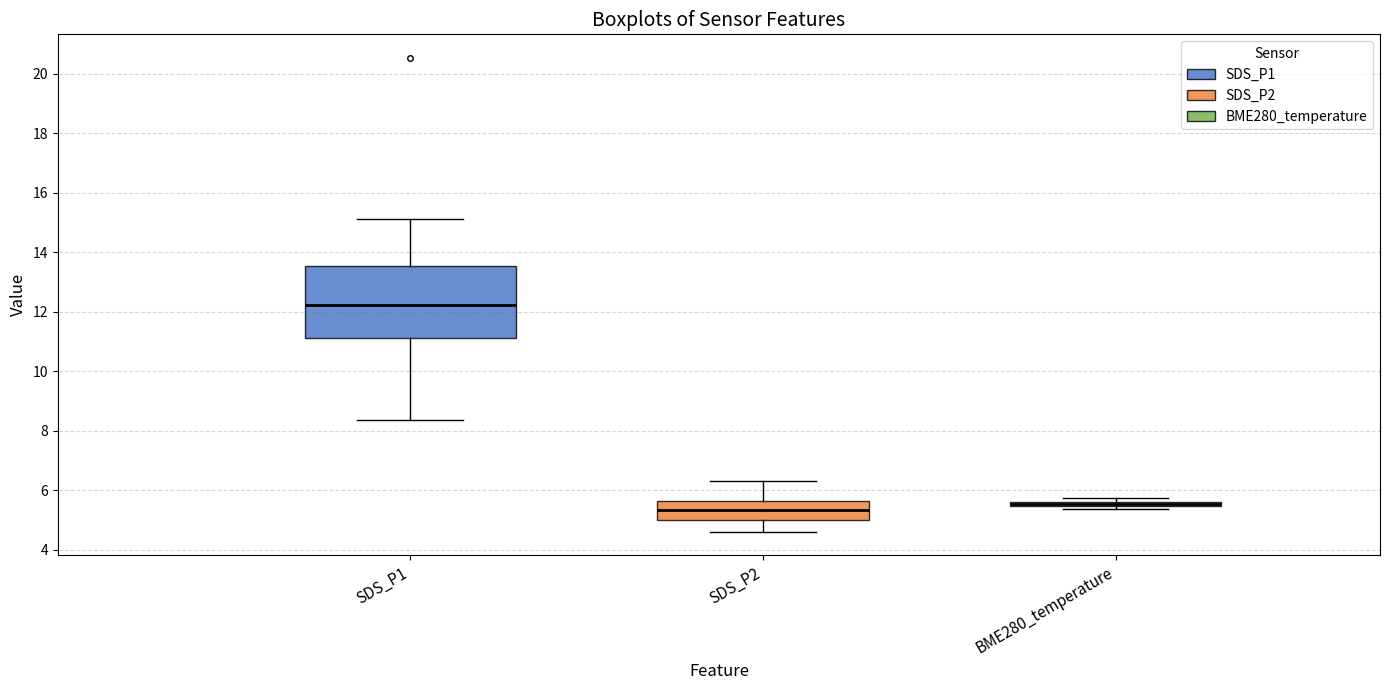

Which box is the tallest, from its lower edge to its upper edge?

SDS_P1